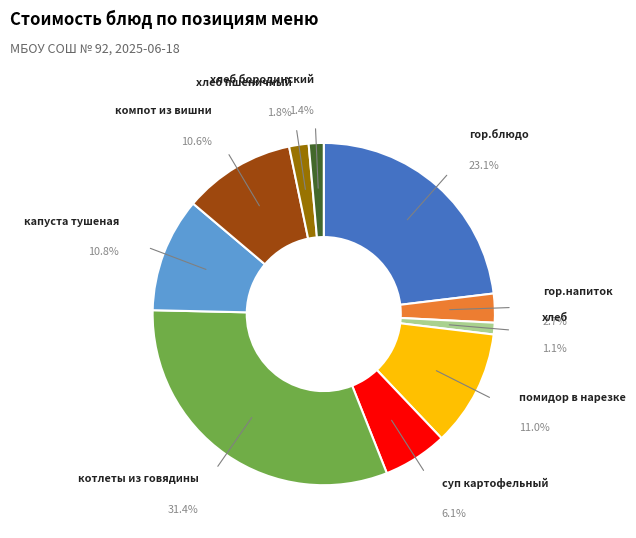

Rank the categories by value from highest to lowest.

котлеты из говядины, гор.блюдо, помидор в нарезке, капуста тушеная, компот из вишни, суп картофельный, гор.напиток, хлеб пшеничный, хлеб бородинский, хлеб